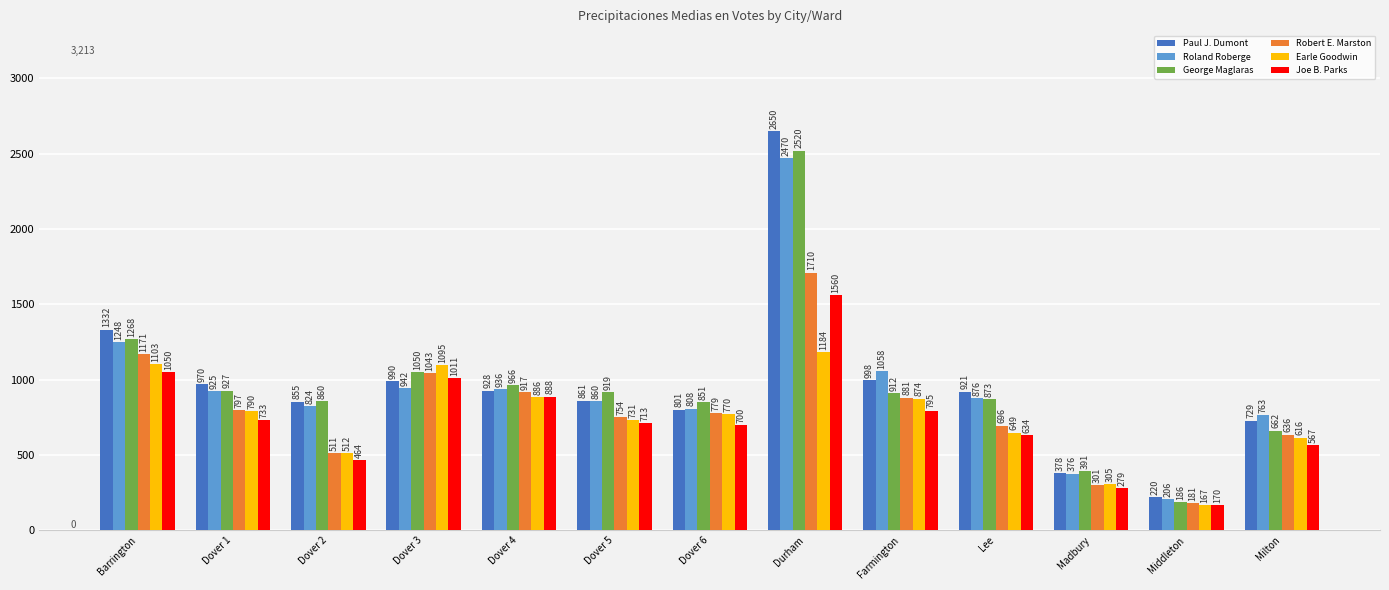

What position from the left is Durham?

8